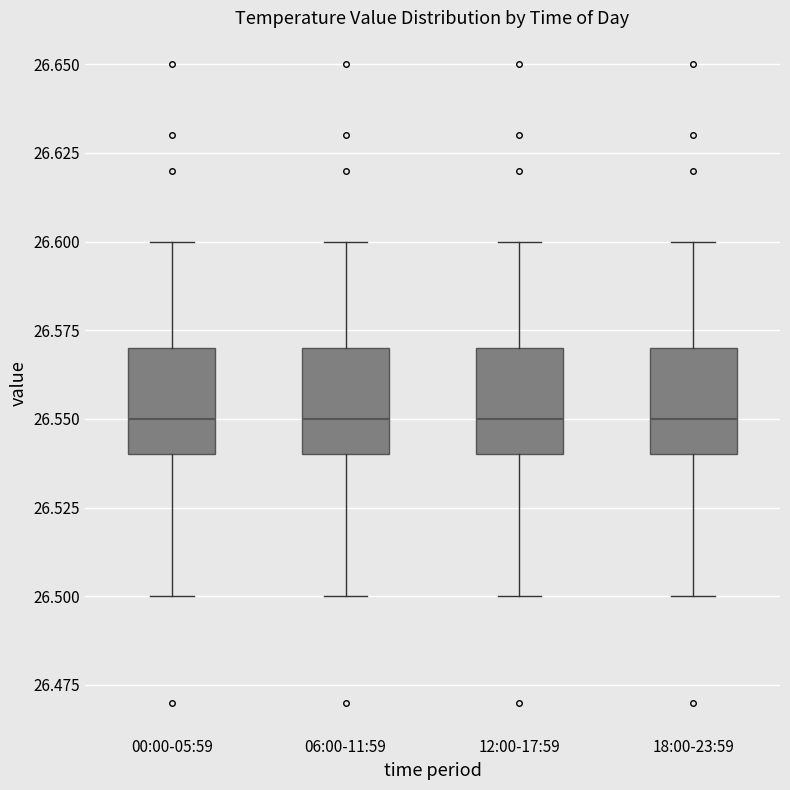

Reading left to right, transcribe this box plot: for each box, give where its median line is, the range the box spans, and where its two whiskers end, as read against the y-axis. The values are not printed on the chart, so give them approximately, as read against the axis.

00:00-05:59: median 26.55, box 26.54 to 26.57, whiskers 26.50 to 26.60
06:00-11:59: median 26.55, box 26.54 to 26.57, whiskers 26.50 to 26.60
12:00-17:59: median 26.55, box 26.54 to 26.57, whiskers 26.50 to 26.60
18:00-23:59: median 26.55, box 26.54 to 26.57, whiskers 26.50 to 26.60